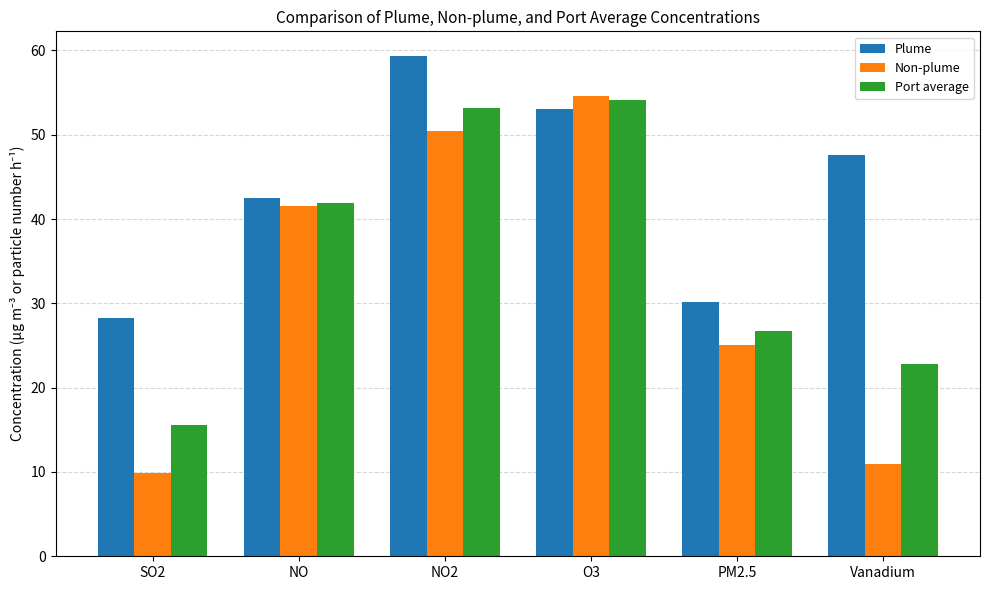

Rank the series by their maximum value, from lowest to highest.

Port average, Non-plume, Plume